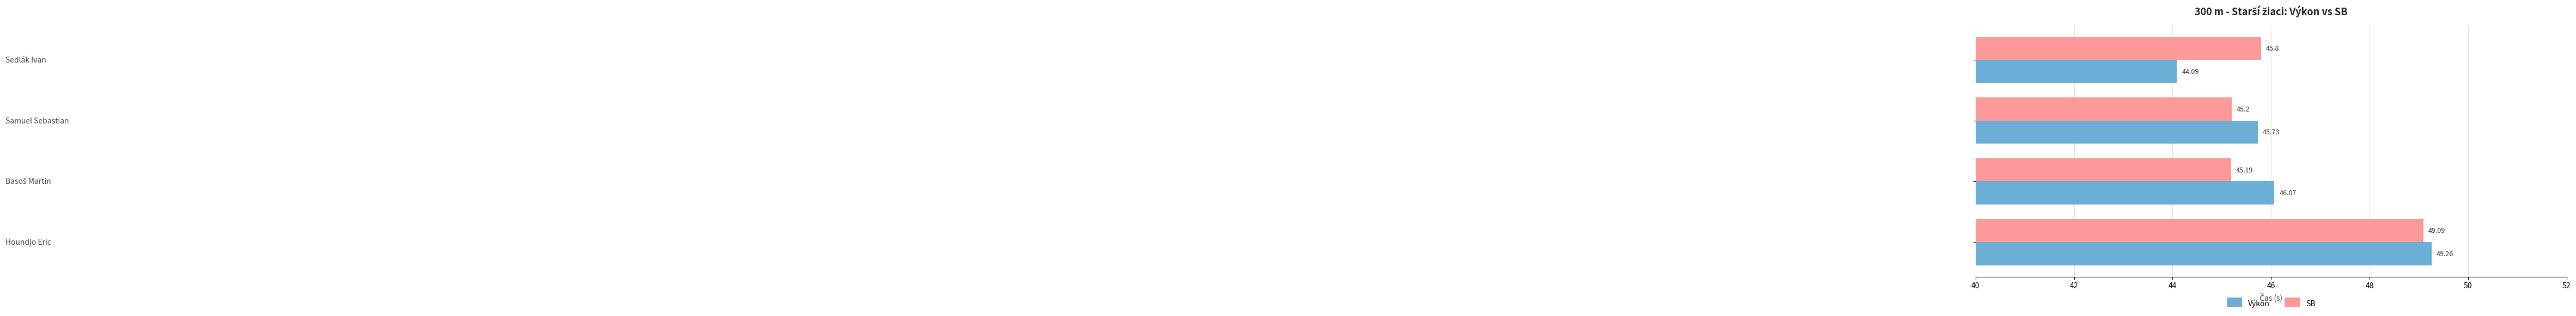

List the series in order of their peak value, highest first.

Výkon, SB